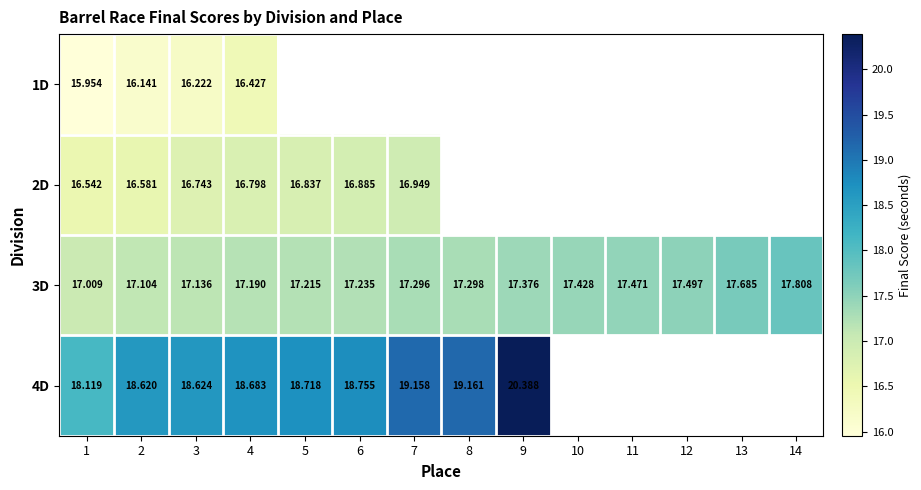

Is the value of 1D at 2 greater than the value of 4D at 4?

No